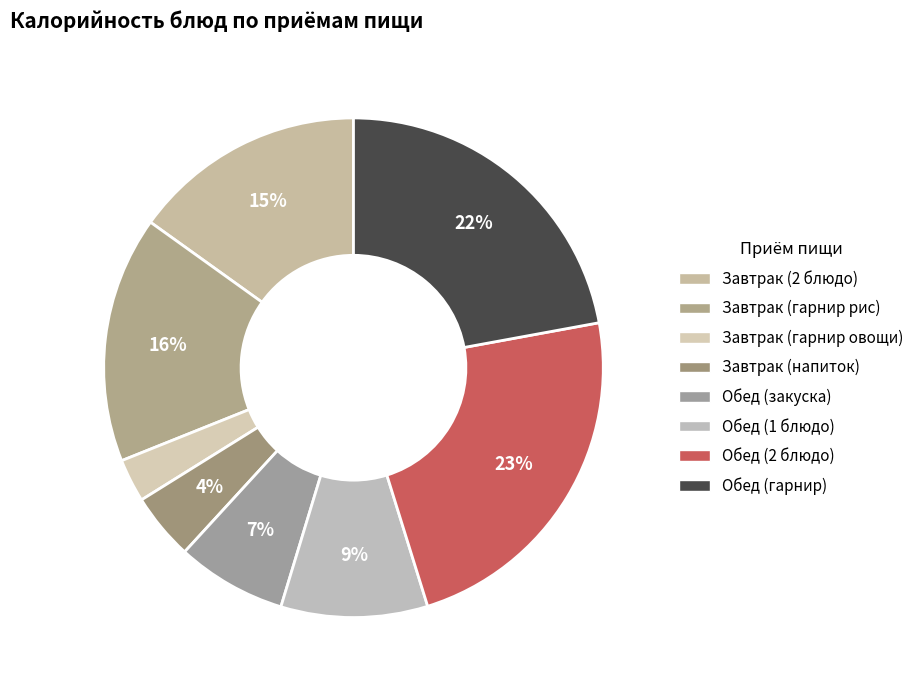

Is there any slice that represents more than half of the pie?

No